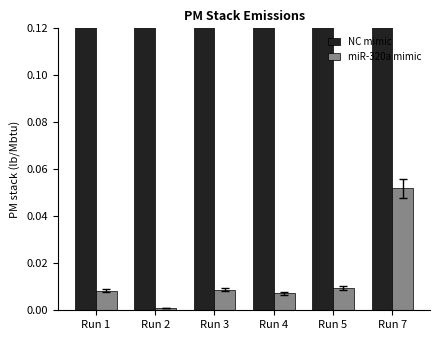

Which series has the largest total across all categories?

NC mimic